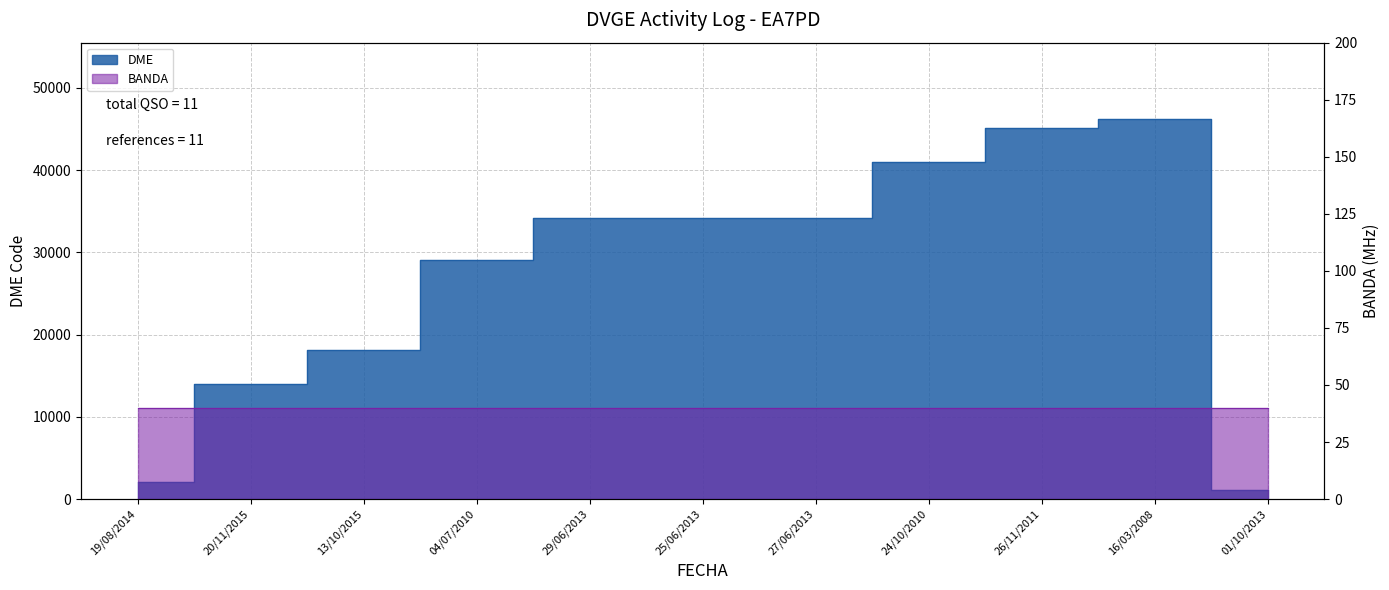

True or false: the data shows 2079 at 19/08/2014.

True